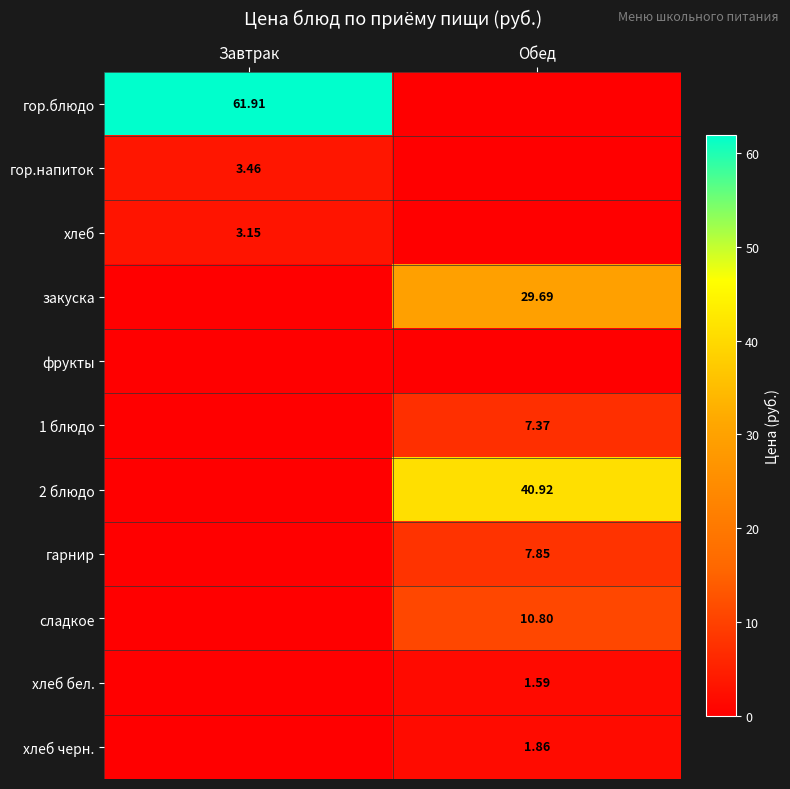

Is the value of хлеб at Завтрак greater than the value of 1 блюдо at Обед?

No